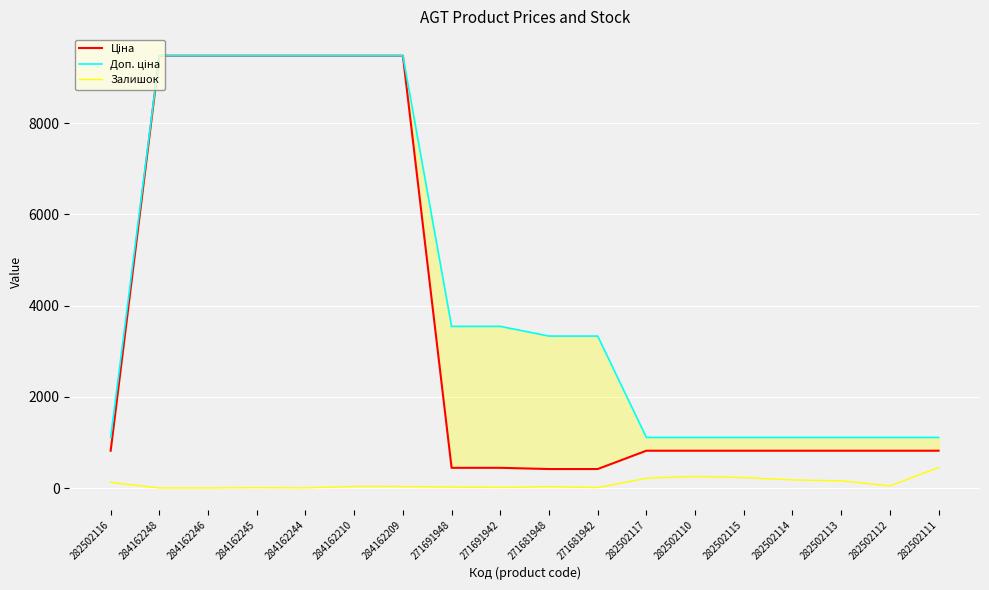

True or false: Доп. ціна has more than 0 interior local peaks.

False